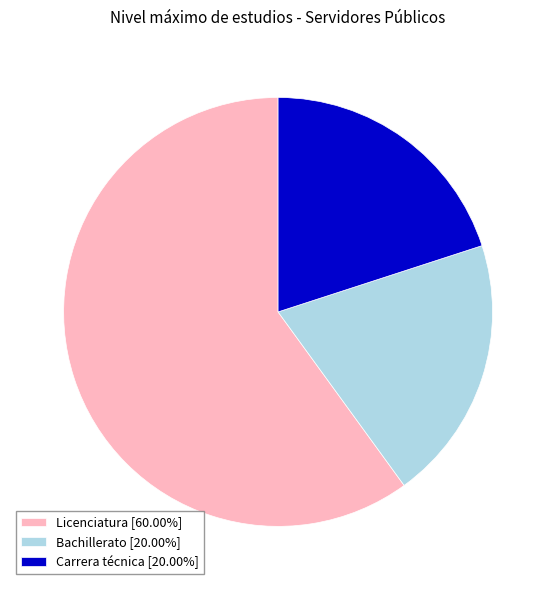

The Bachillerato slice represents 27% of the pie. True or false?

False